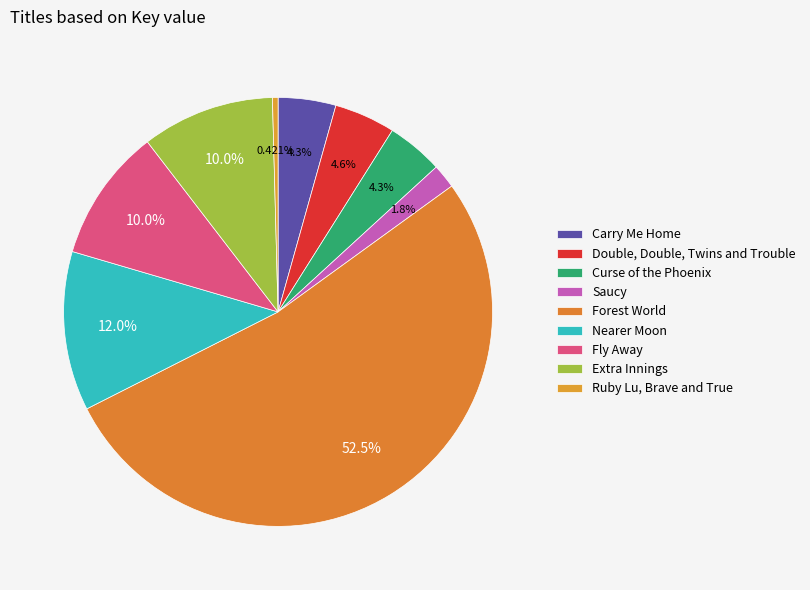

What is the smallest slice in the pie chart?

Ruby Lu, Brave and True